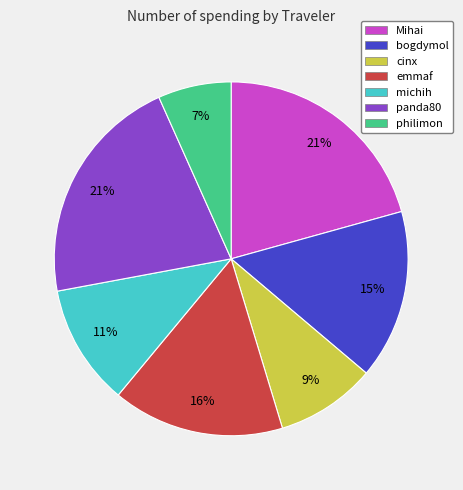

Between philimon and michih, which is larger?

michih